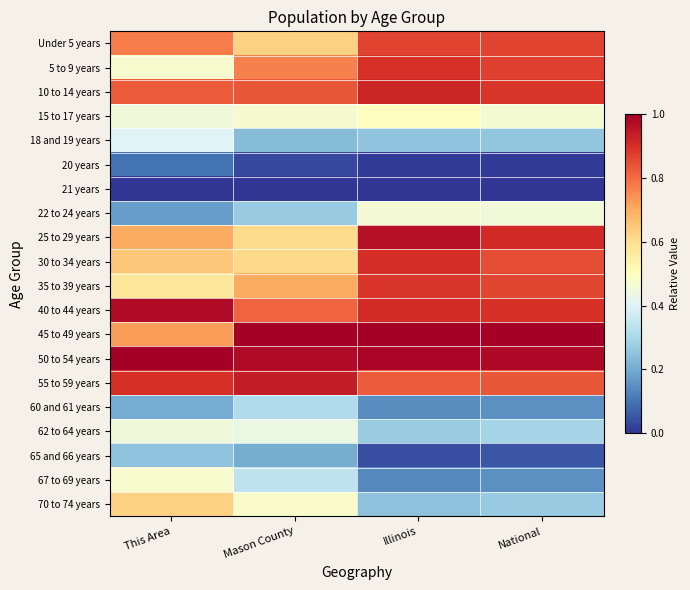

Reading left to right, transcribe all the data shown in this chart.

Under 5 years: This Area=0.8	Mason County=0.6	Illinois=0.9	National=0.9
5 to 9 years: This Area=0.5	Mason County=0.8	Illinois=0.9	National=0.9
10 to 14 years: This Area=0.8	Mason County=0.8	Illinois=0.9	National=0.9
15 to 17 years: This Area=0.5	Mason County=0.5	Illinois=0.5	National=0.5
18 and 19 years: This Area=0.4	Mason County=0.2	Illinois=0.3	National=0.3
20 years: This Area=0.1	Mason County=0.0	Illinois=0.0	National=0.0
21 years: This Area=0.0	Mason County=0.0	Illinois=0.0	National=0.0
22 to 24 years: This Area=0.2	Mason County=0.3	Illinois=0.5	National=0.5
25 to 29 years: This Area=0.7	Mason County=0.6	Illinois=1.0	National=0.9
30 to 34 years: This Area=0.7	Mason County=0.6	Illinois=0.9	National=0.9
35 to 39 years: This Area=0.6	Mason County=0.7	Illinois=0.9	National=0.9
40 to 44 years: This Area=1.0	Mason County=0.8	Illinois=0.9	National=0.9
45 to 49 years: This Area=0.7	Mason County=1.0	Illinois=1.0	National=1.0
50 to 54 years: This Area=1.0	Mason County=1.0	Illinois=1.0	National=1.0
55 to 59 years: This Area=0.9	Mason County=0.9	Illinois=0.8	National=0.8
60 and 61 years: This Area=0.2	Mason County=0.3	Illinois=0.1	National=0.2
62 to 64 years: This Area=0.5	Mason County=0.4	Illinois=0.3	National=0.3
65 and 66 years: This Area=0.2	Mason County=0.2	Illinois=0.0	National=0.1
67 to 69 years: This Area=0.5	Mason County=0.3	Illinois=0.1	National=0.2
70 to 74 years: This Area=0.6	Mason County=0.5	Illinois=0.2	National=0.3